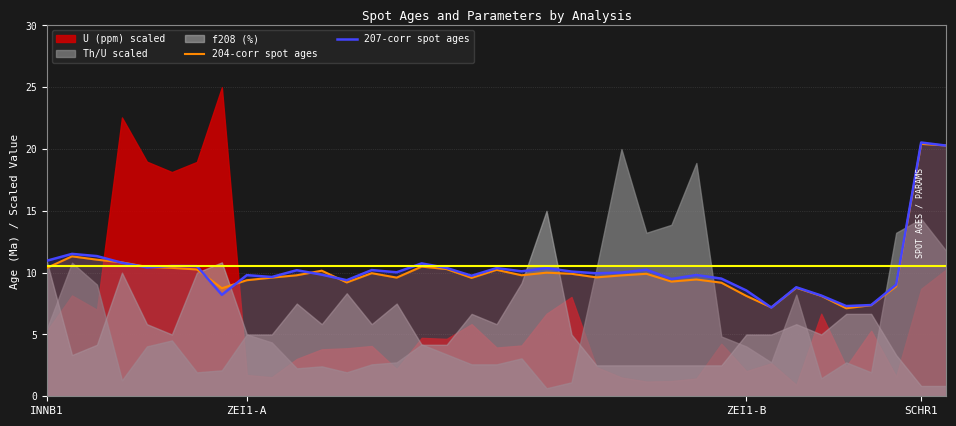

What is the lowest value of the 204-corr spot ages series?

7.1